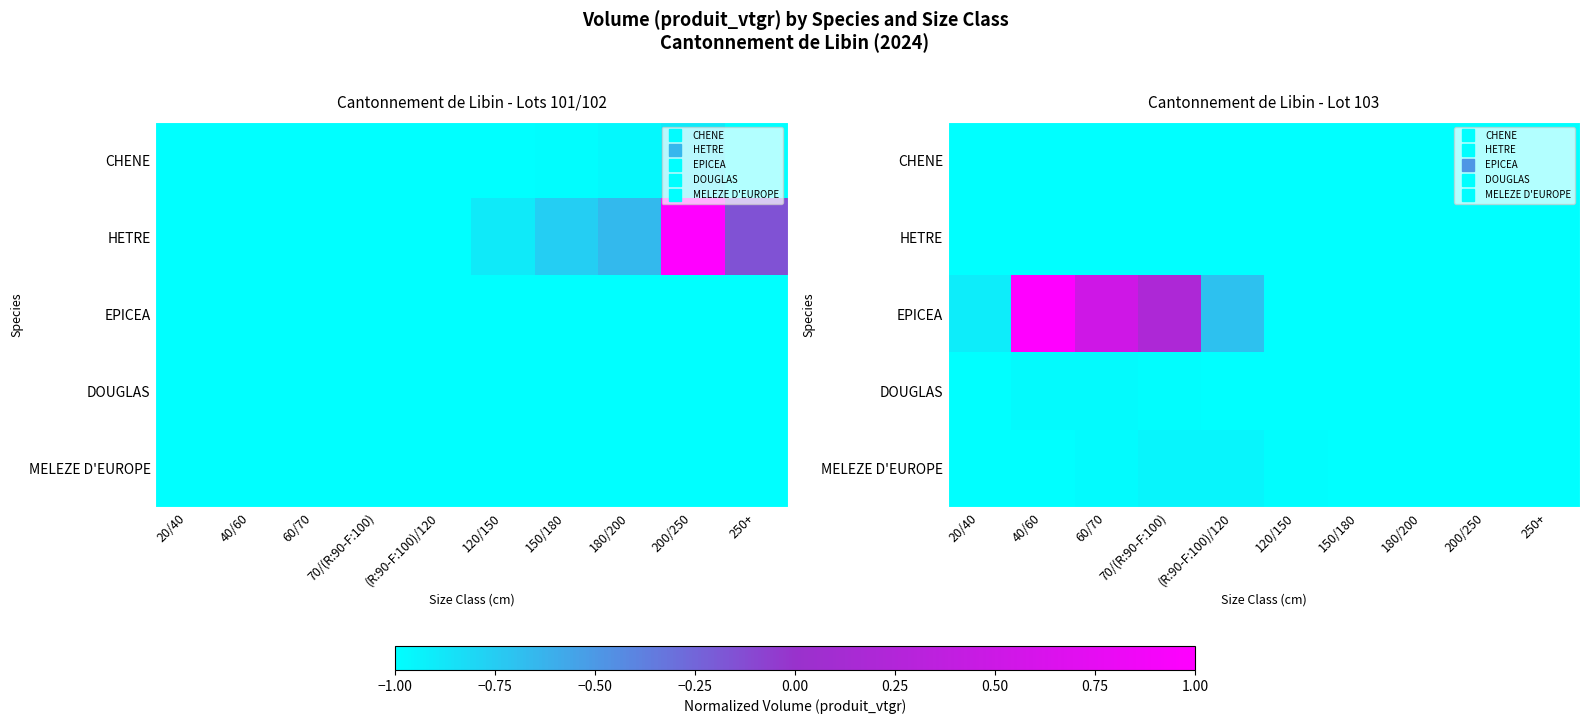

What is the greatest value displayed?

1.0